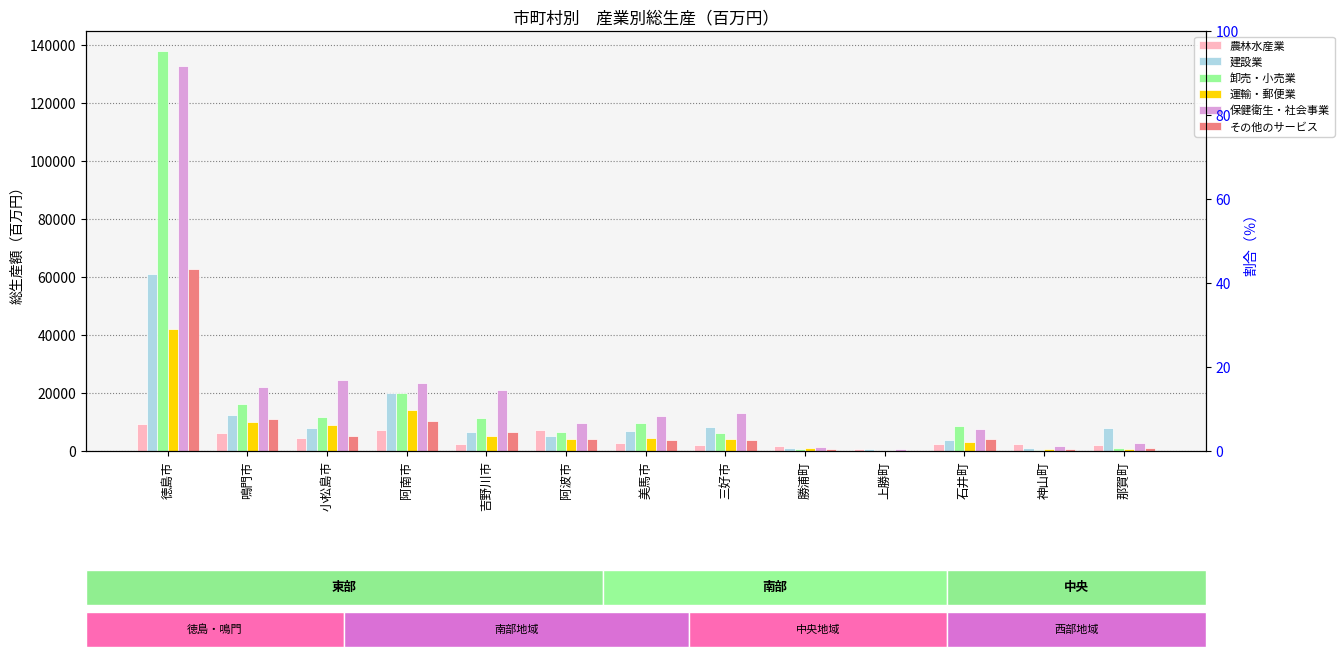

What is the difference between the second highest and second lowest values in the 保健衛生・社会事業 series?

22938